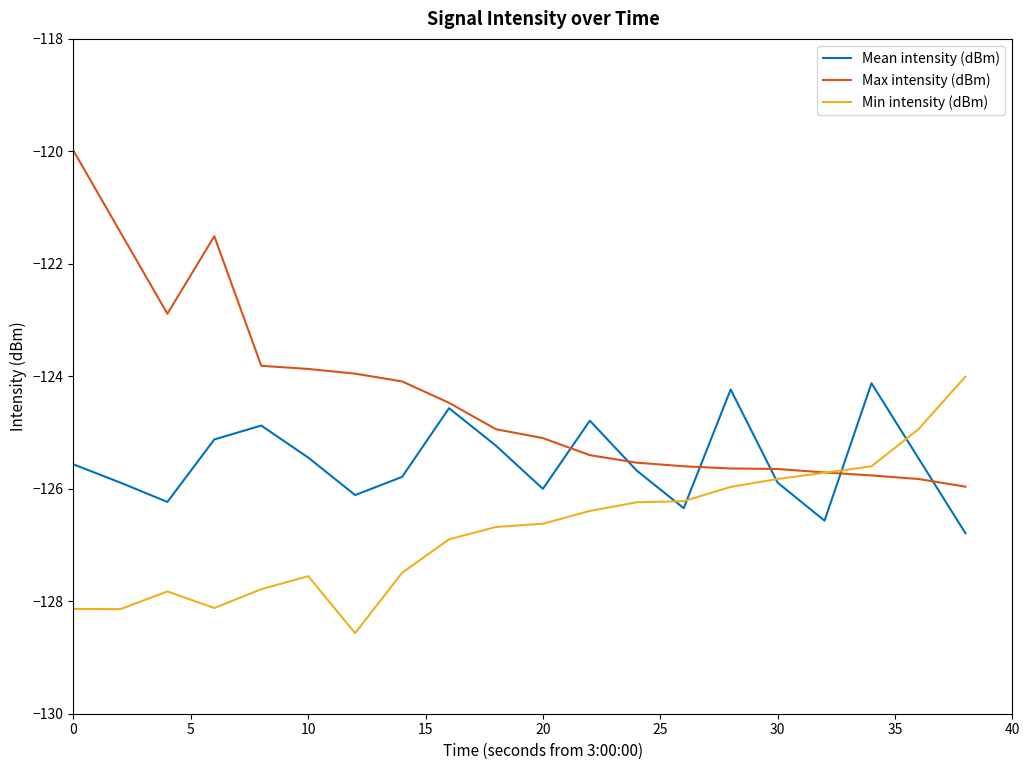

Which series has the widest spread of values?

Max intensity (dBm)